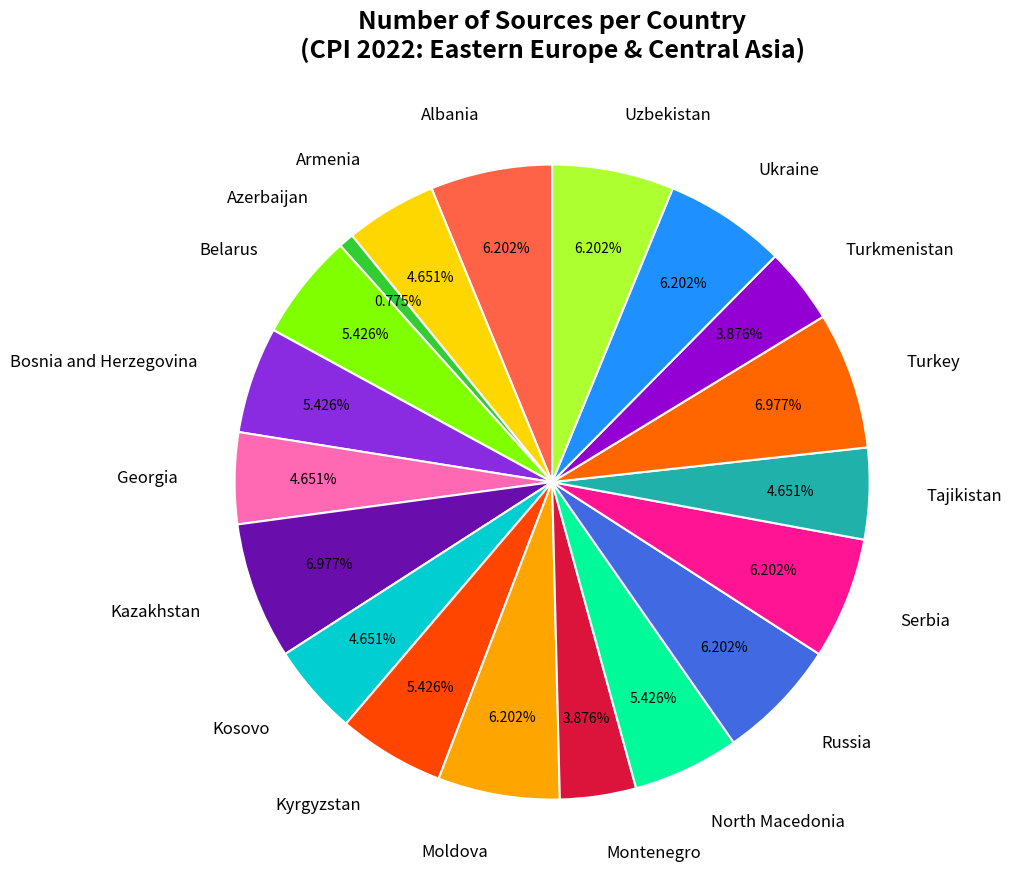

What percentage is the Serbia slice, to the nearest percent?

6%